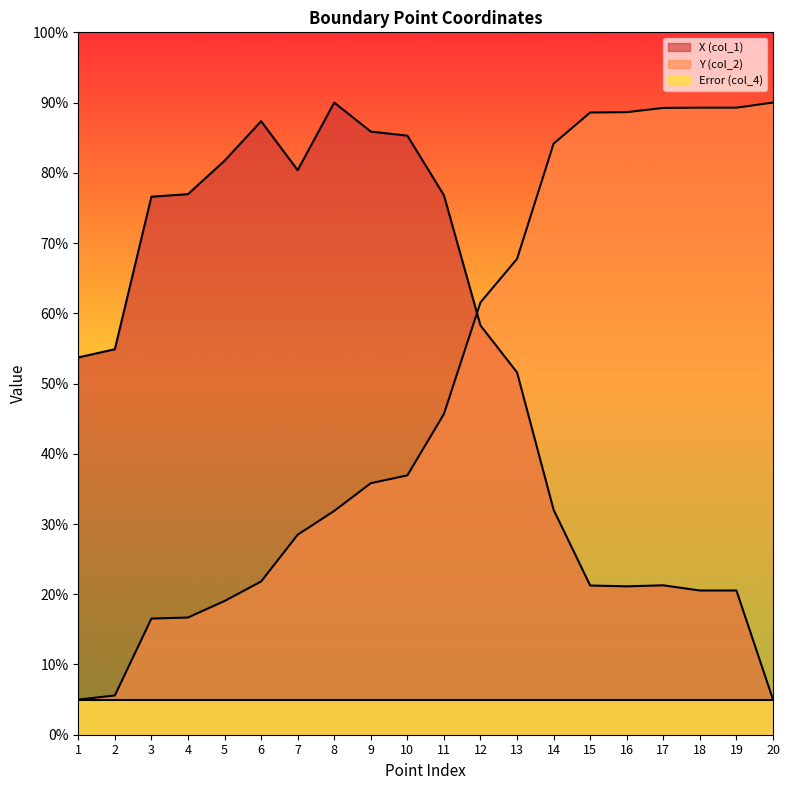

Which series has the widest spread of values?

X (col_1)